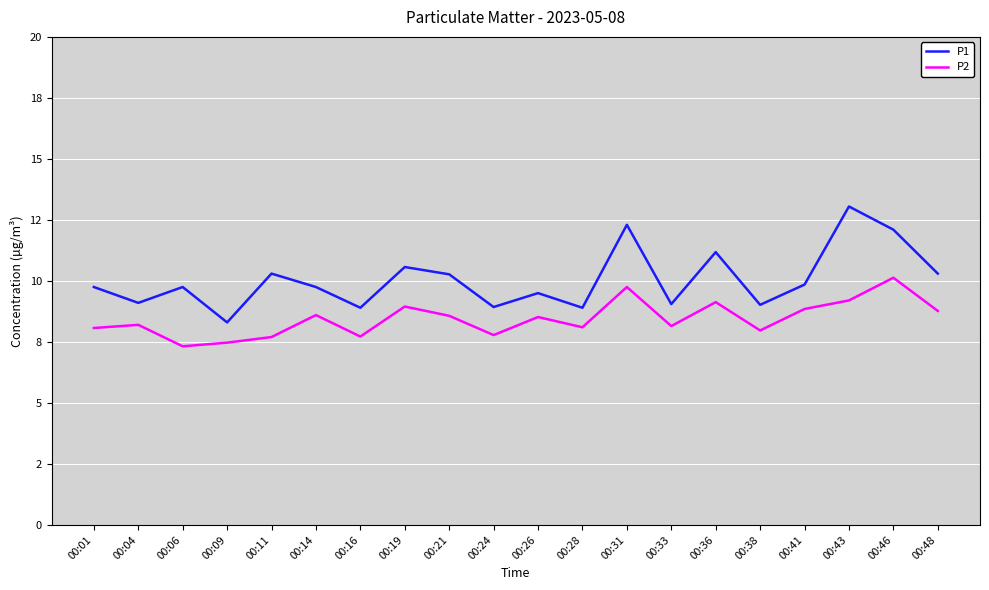

What is the sum of all P1 values?

200.9